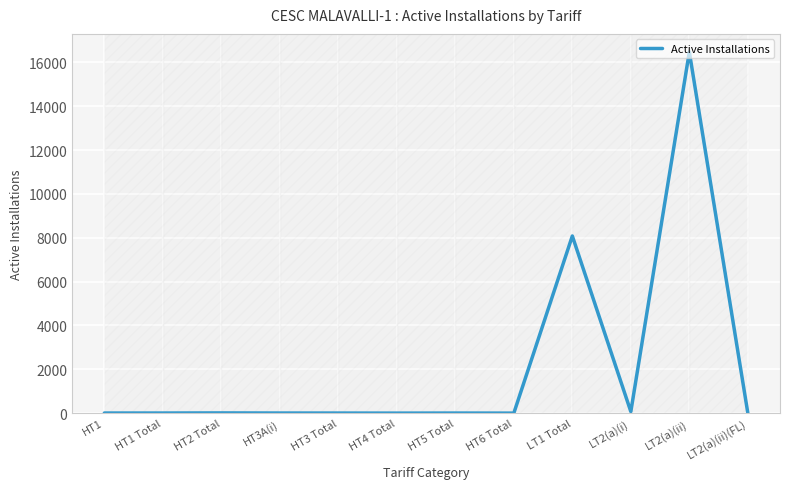

Does the chart display data point markers on the line(s)?

No